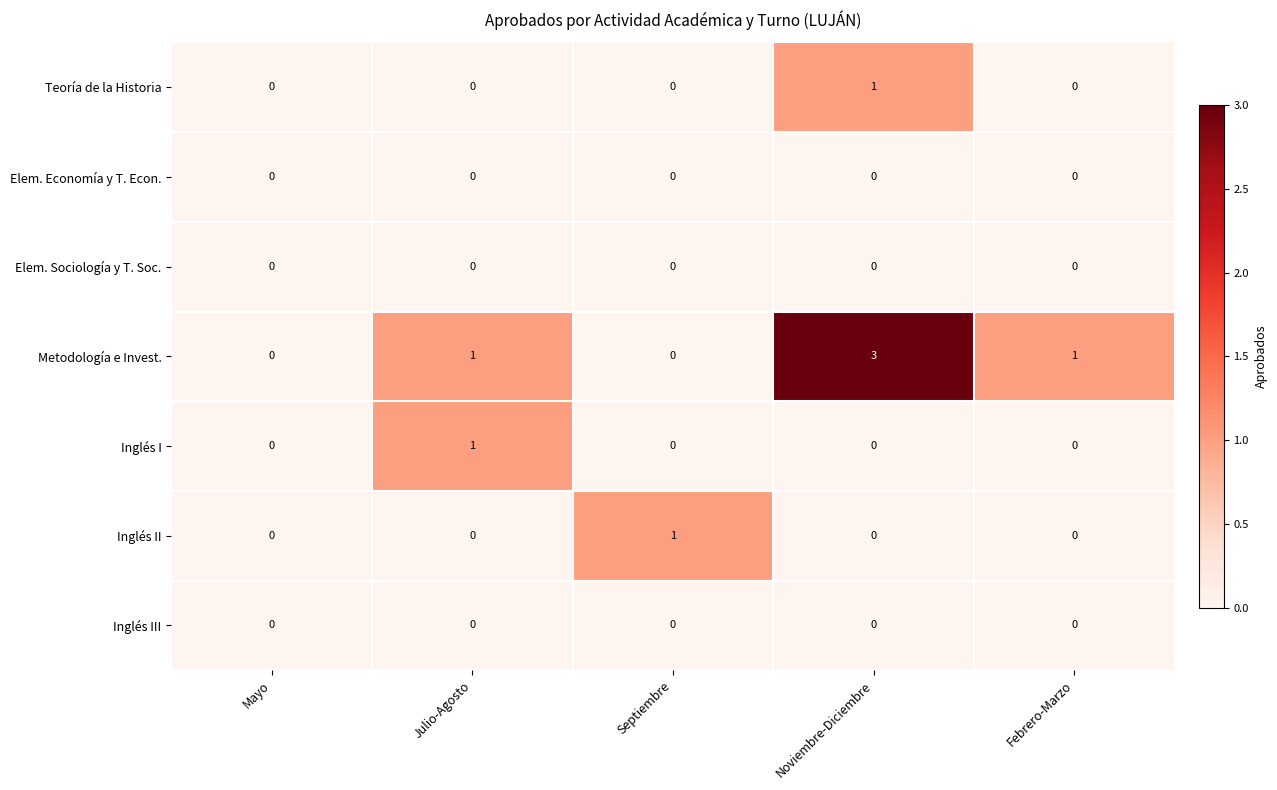

Which series has the widest spread of values?

Metodología e Invest.